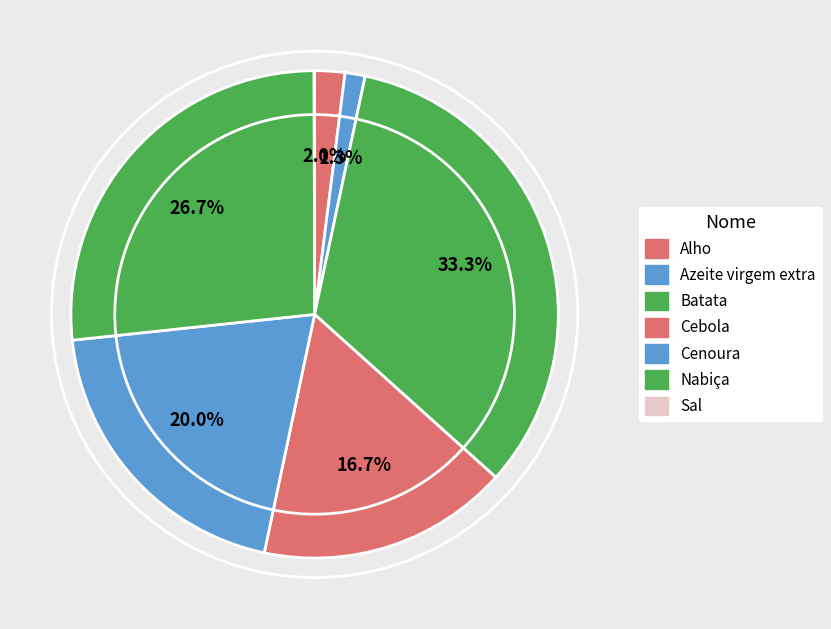

To the nearest percent, what portion does Alho represent?

2%